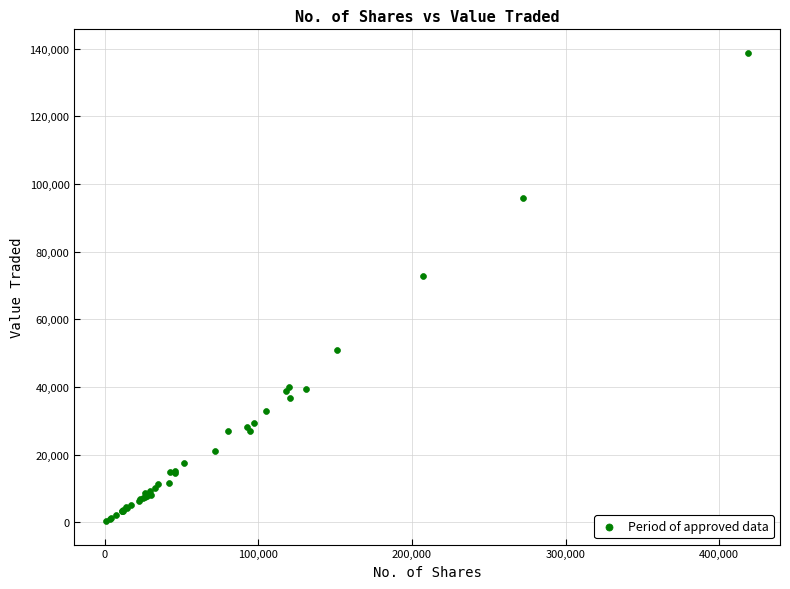

What Y value in the scatter plot is closest to 69574?

72750